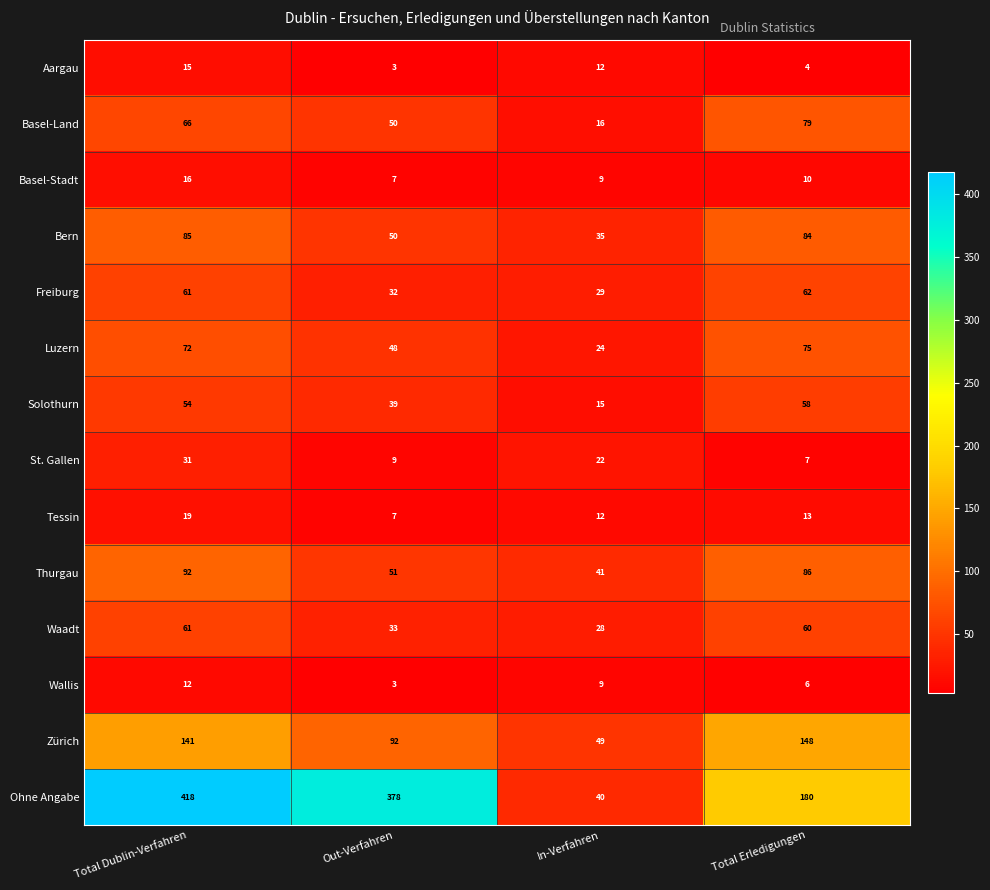

What is the total value across all series at Out-Verfahren?

802